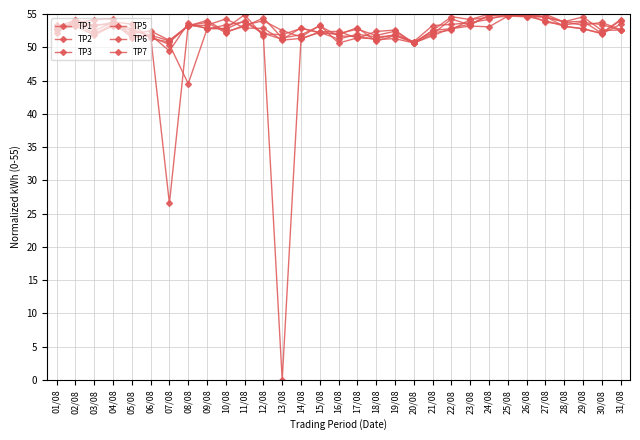

In TP2, how many points are lower than both neighbors (excluding endpoints)?

8